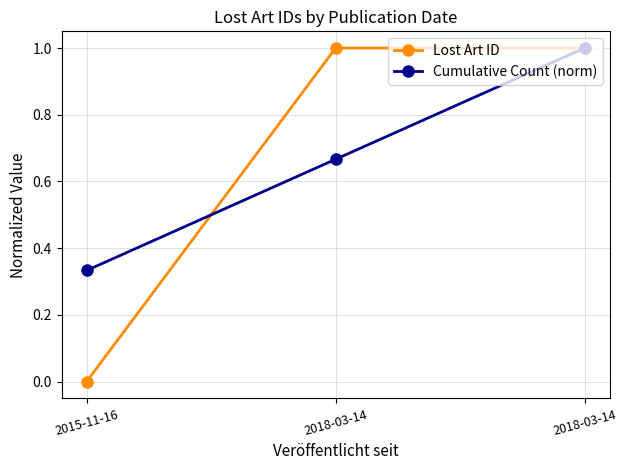

At which label does Lost Art ID reach its peak?

2018-03-14